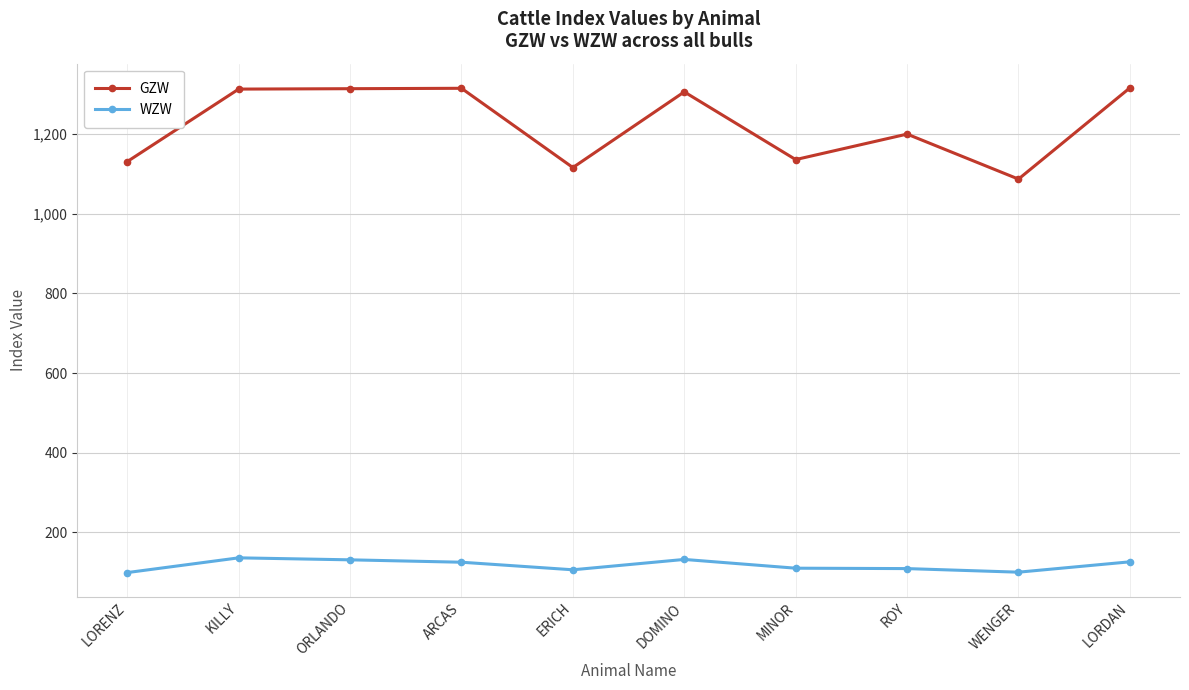

Rank the series by their maximum value, from lowest to highest.

WZW, GZW